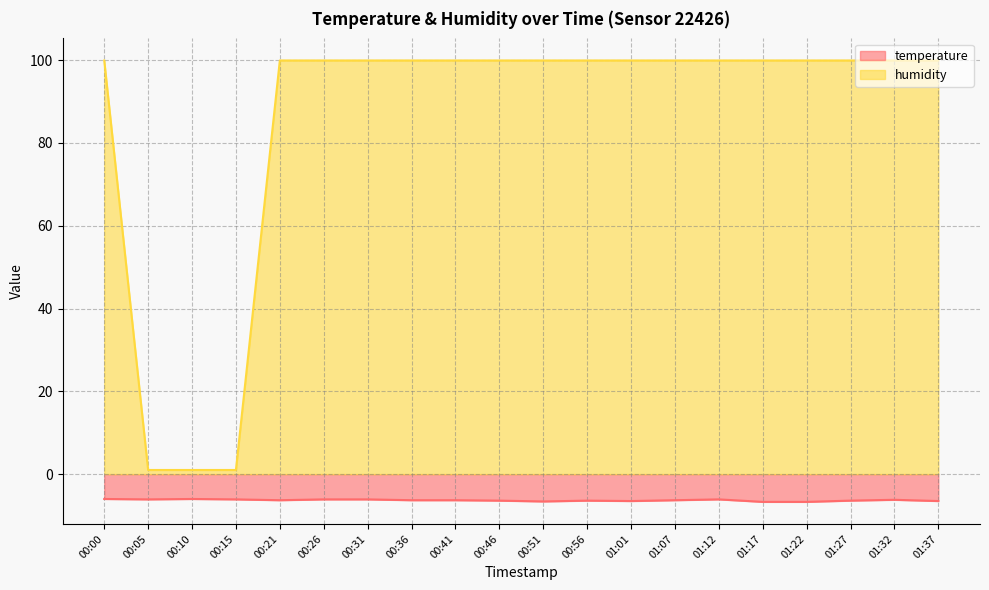

Which category has the highest value across all series?

00:00